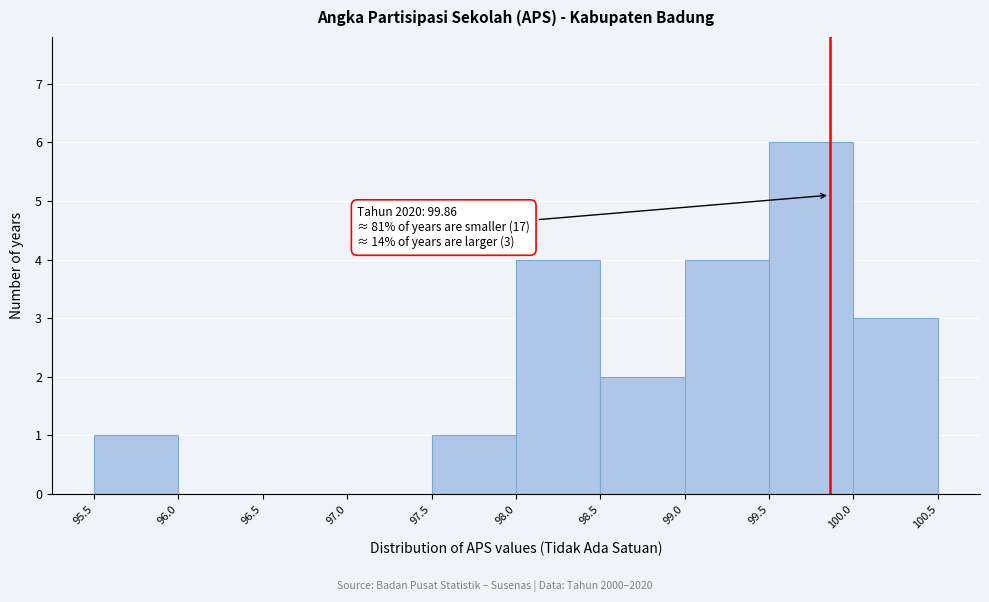

Over which range of the x-axis is the bar tallest?

99.5 to 100.0